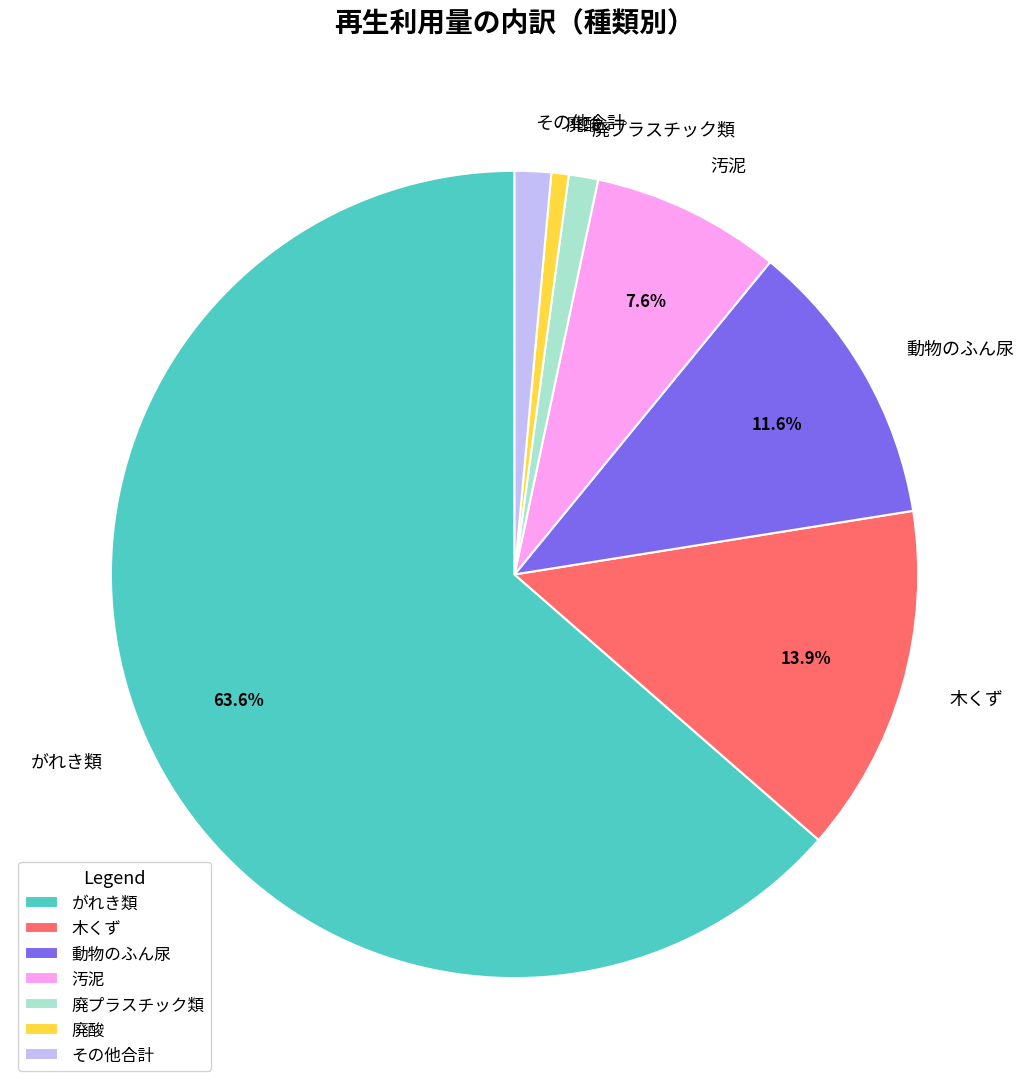

Combined, do がれき類 and 木くず account for over 50%?

Yes